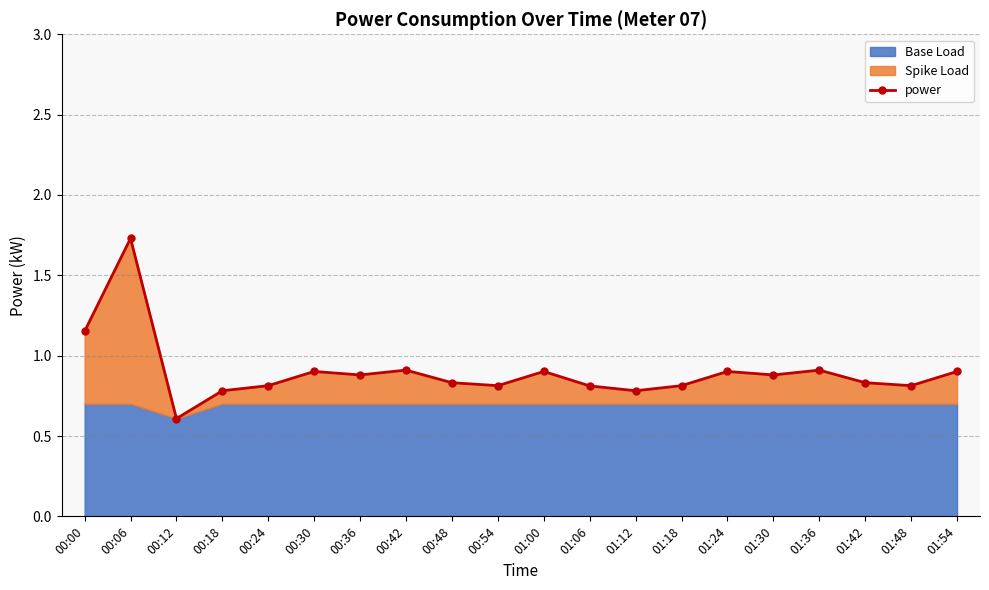

How many lines are shown in the chart?

1